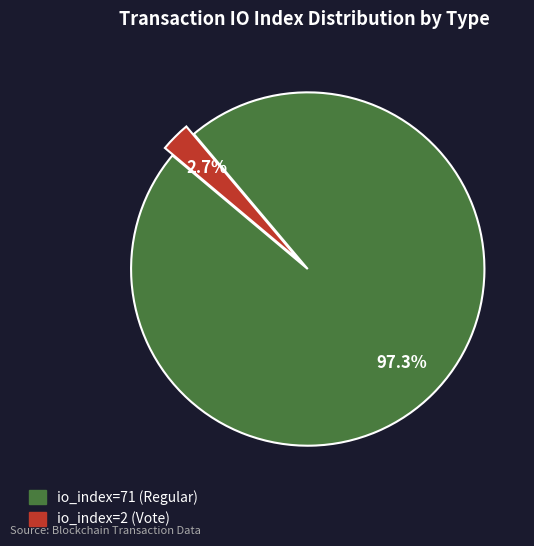

Is it true that io_index=2 (Vote) is 11% of the pie?

False